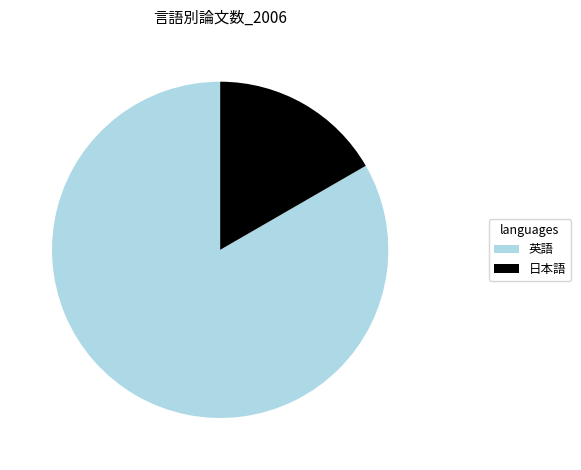

Which slice is the smallest?

日本語